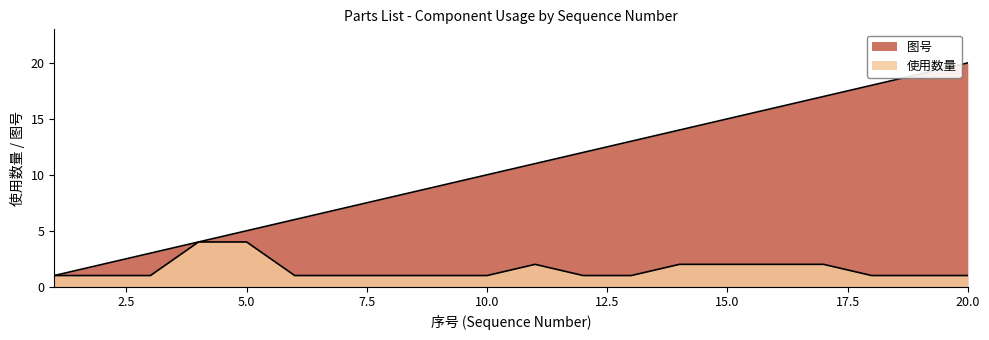

What is the average value of the 图号 series?

10